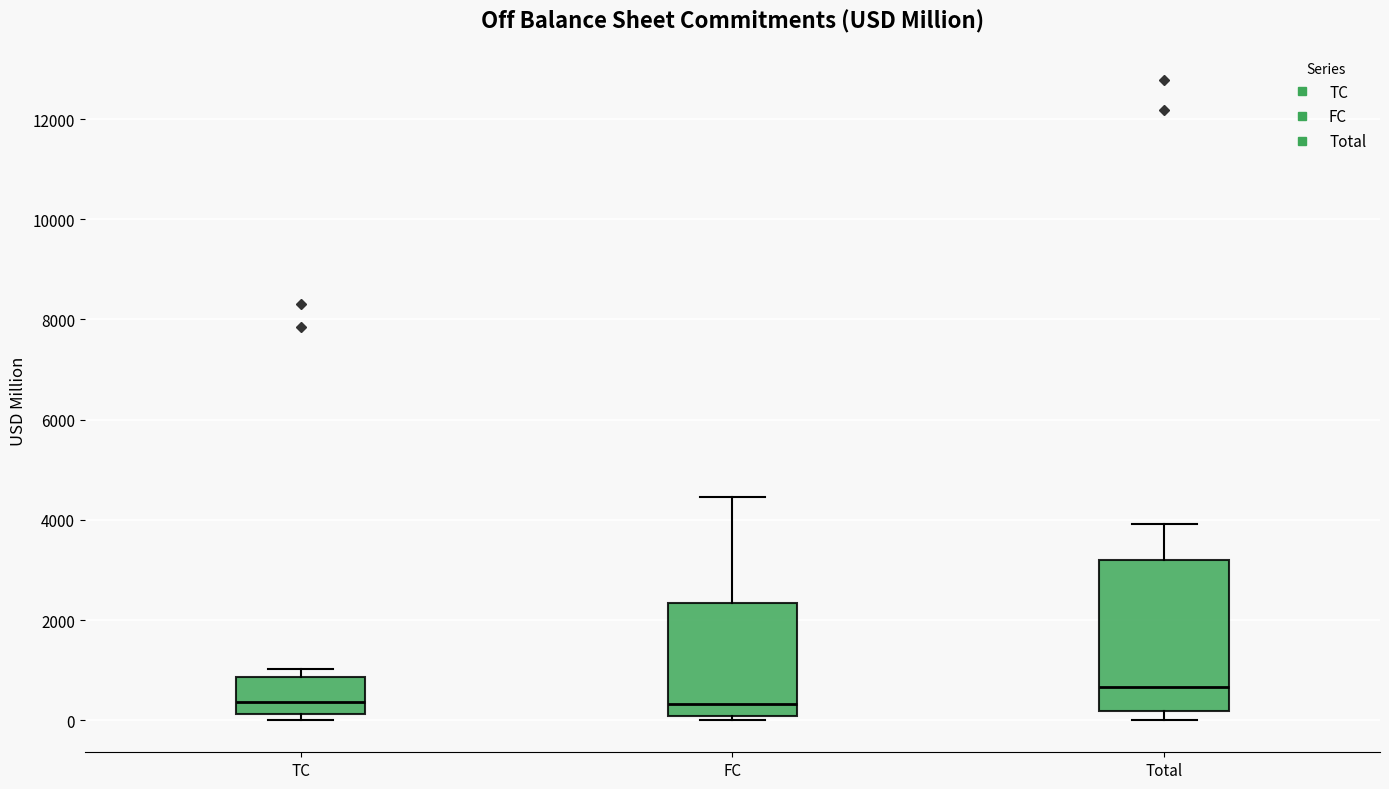

Reading left to right, read every box against the y-axis: the position of its median line, the range the box covers, and the ends of its whiskers. The values are not printed on the chart, so give them approximately, as read against the axis.

TC: median 400, box 200 to 800, whiskers 0 to 1000
FC: median 400, box 0 to 2400, whiskers 0 (just below the box's lower edge) to 4400
Total: median 600, box 200 to 3200, whiskers 0 to 4000